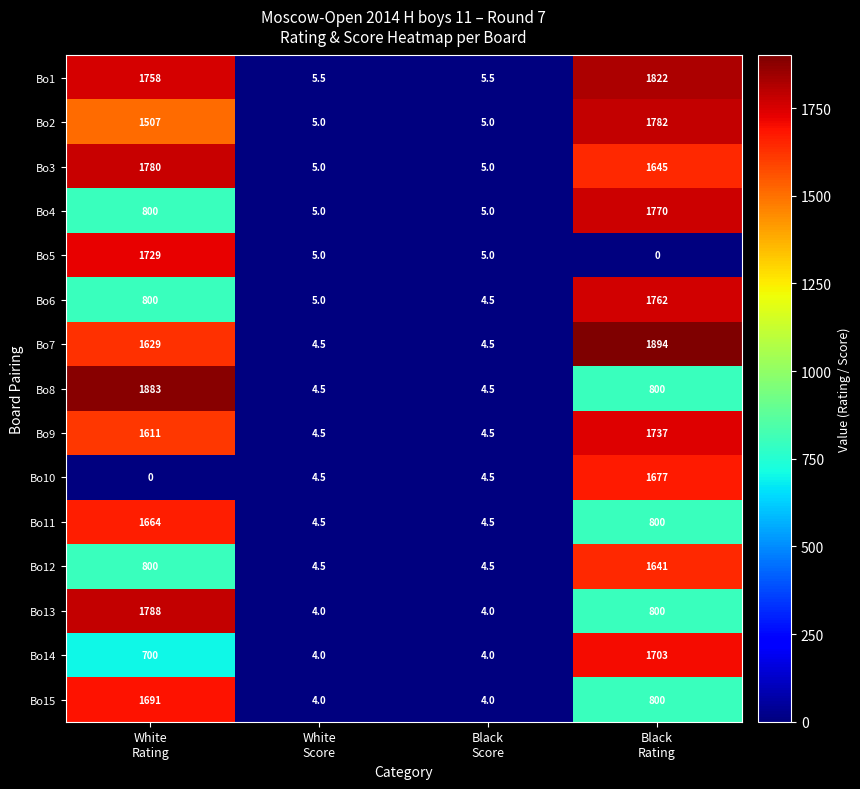

Count the Bo2 values in the range 5 to 1782.

4